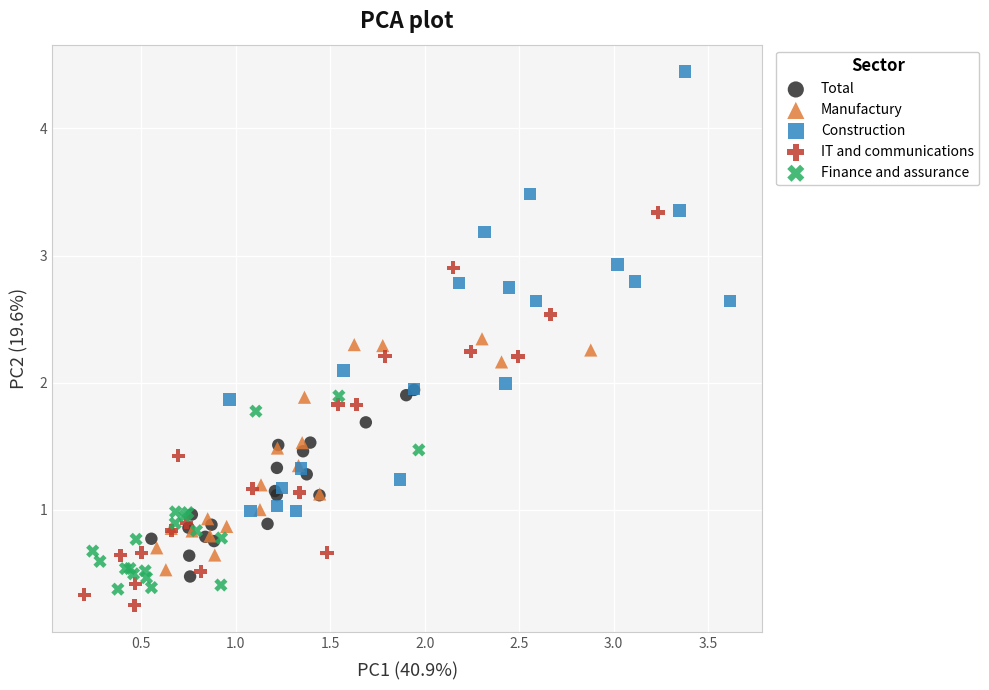

Which series contains the lowest Y value?

IT and communications